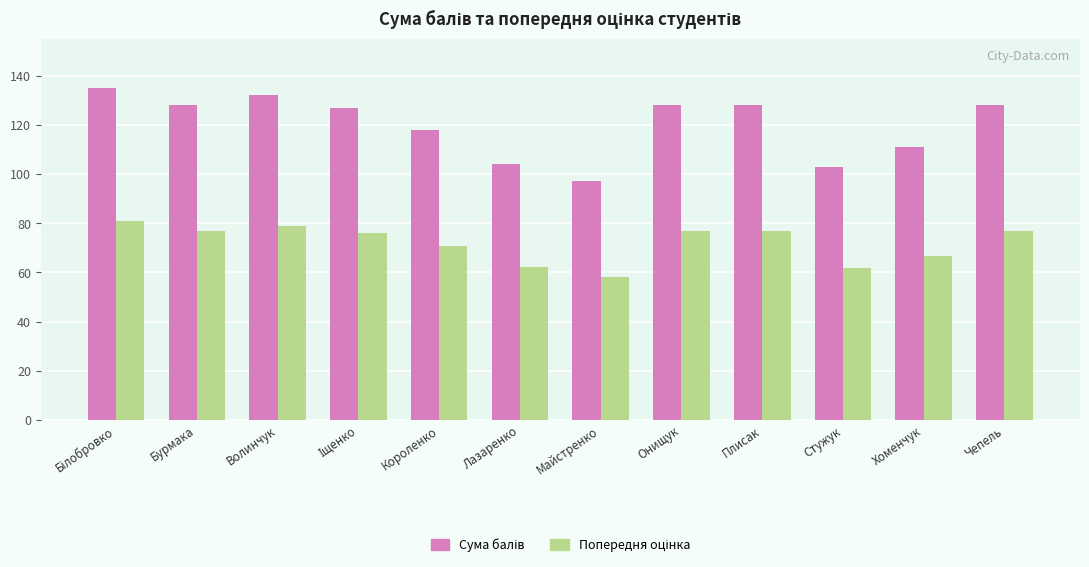

What is the smallest value displayed?

58.1